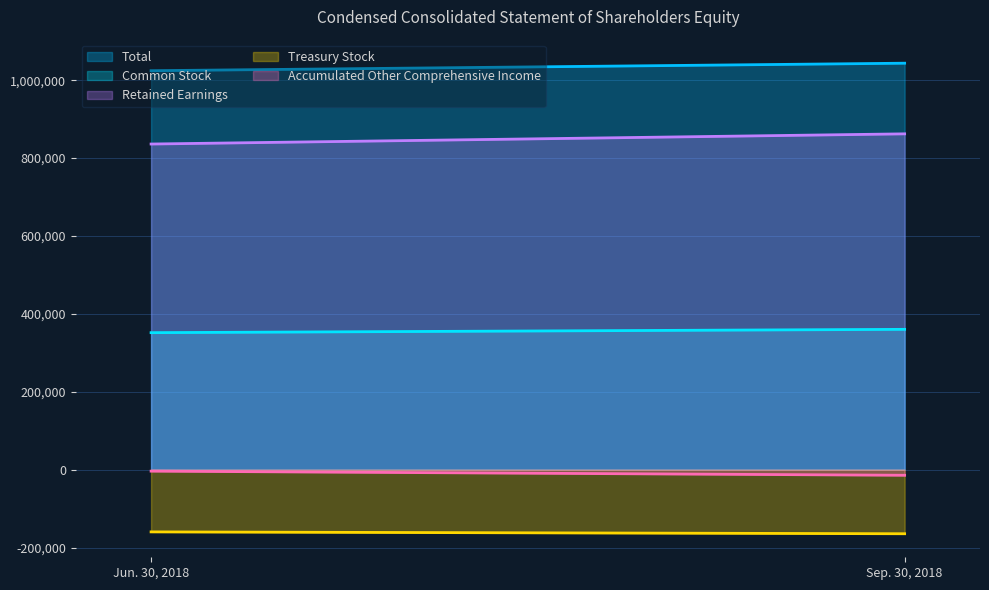

What is the difference between the maximum and minimum values in the Total series?

19277